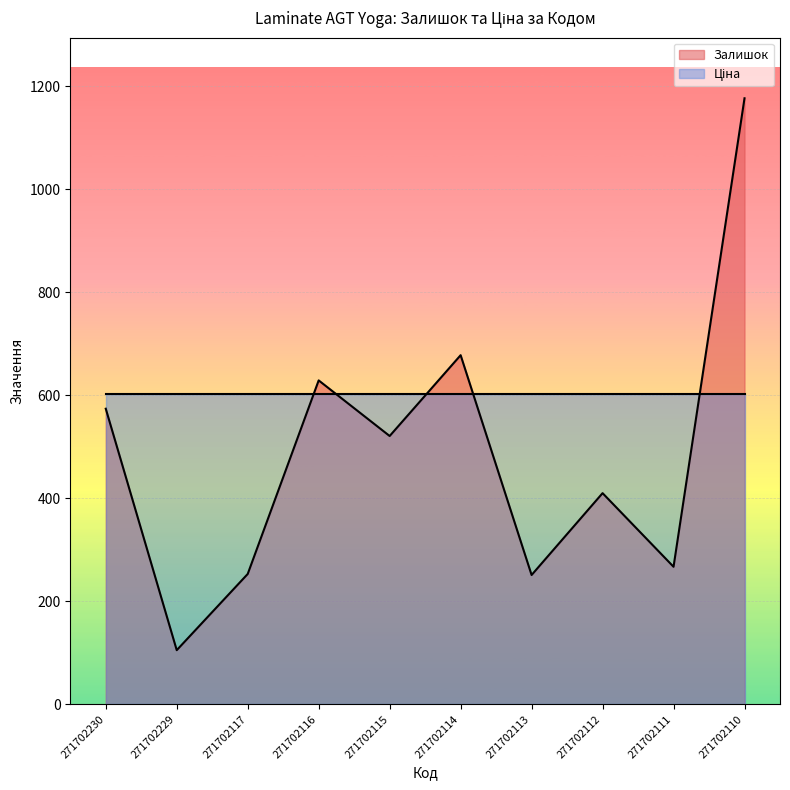

What is the change in value from 271702113 to 271702112?

+159